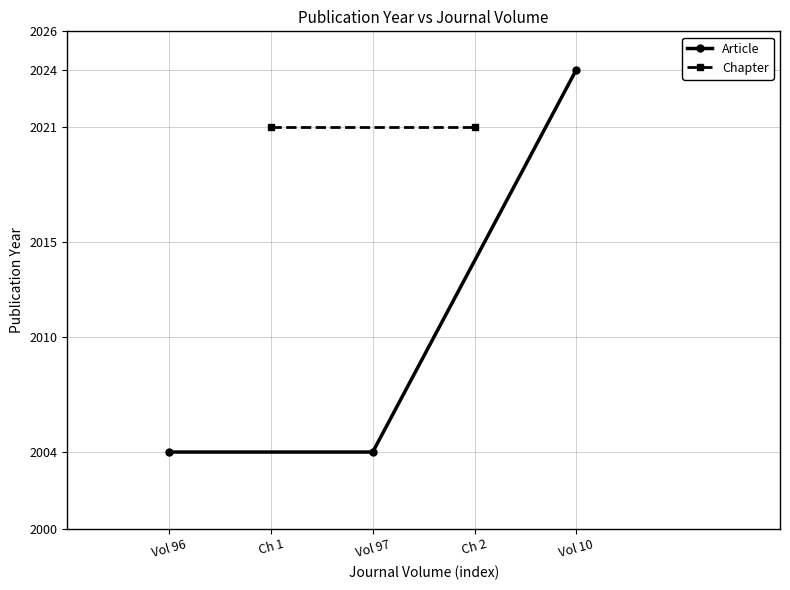

Is it true that Article equals 2004 at Vol 97?

True